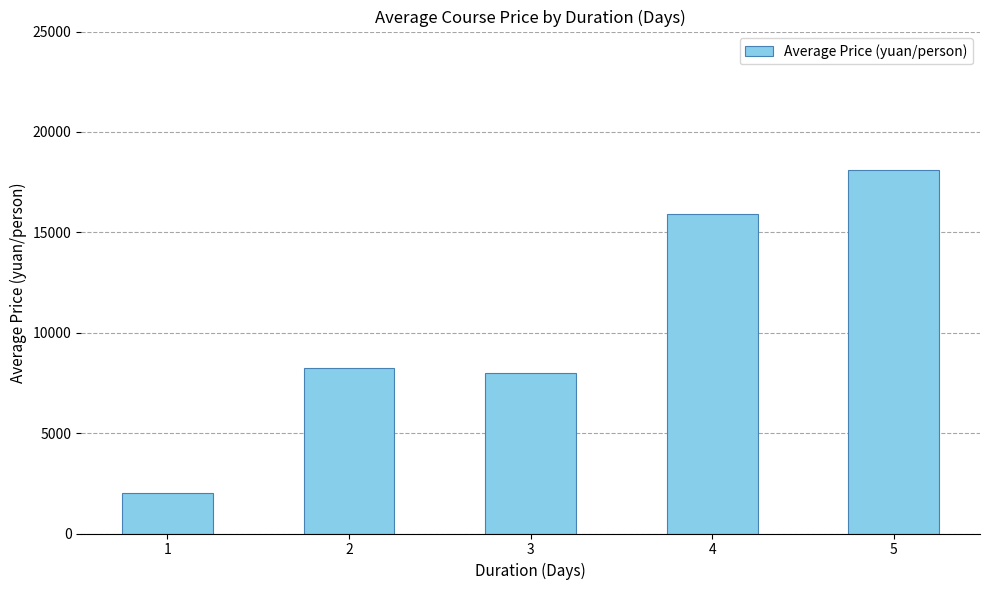

What is the value of the 4th bar from the left?

15900.0